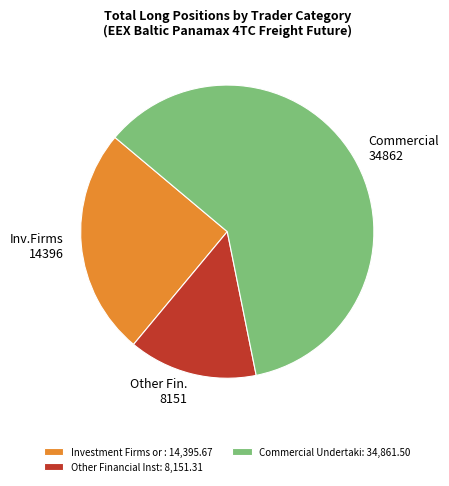

Does Inv.Firms 14396 represent more than half of the total?

No